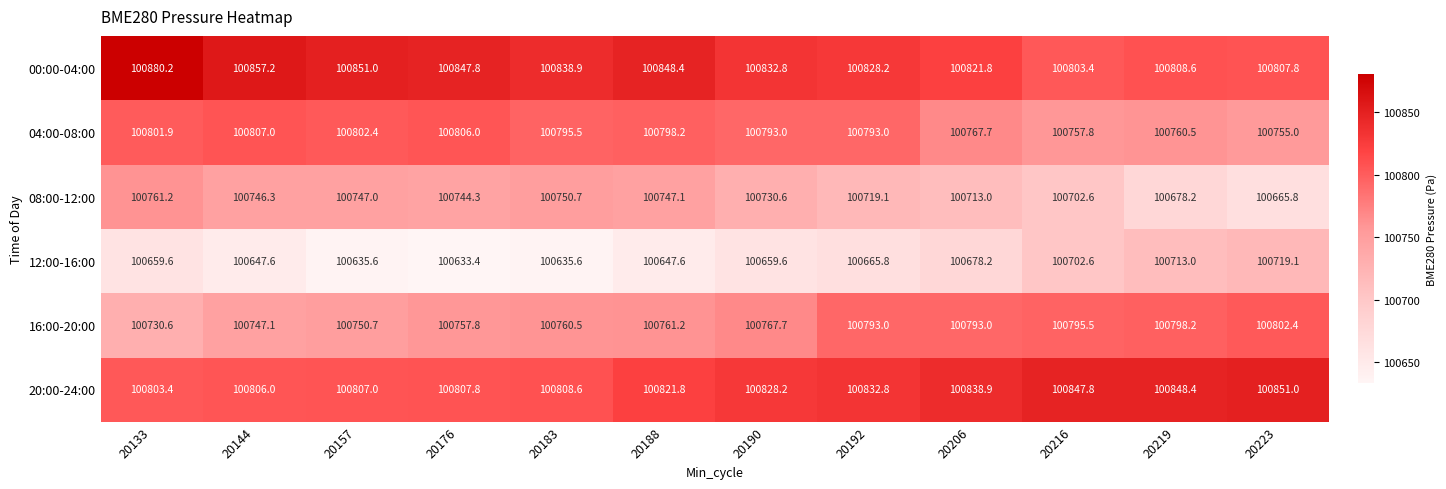

At 20206, list the series in order from smallest to largest.

12:00-16:00, 08:00-12:00, 04:00-08:00, 16:00-20:00, 00:00-04:00, 20:00-24:00